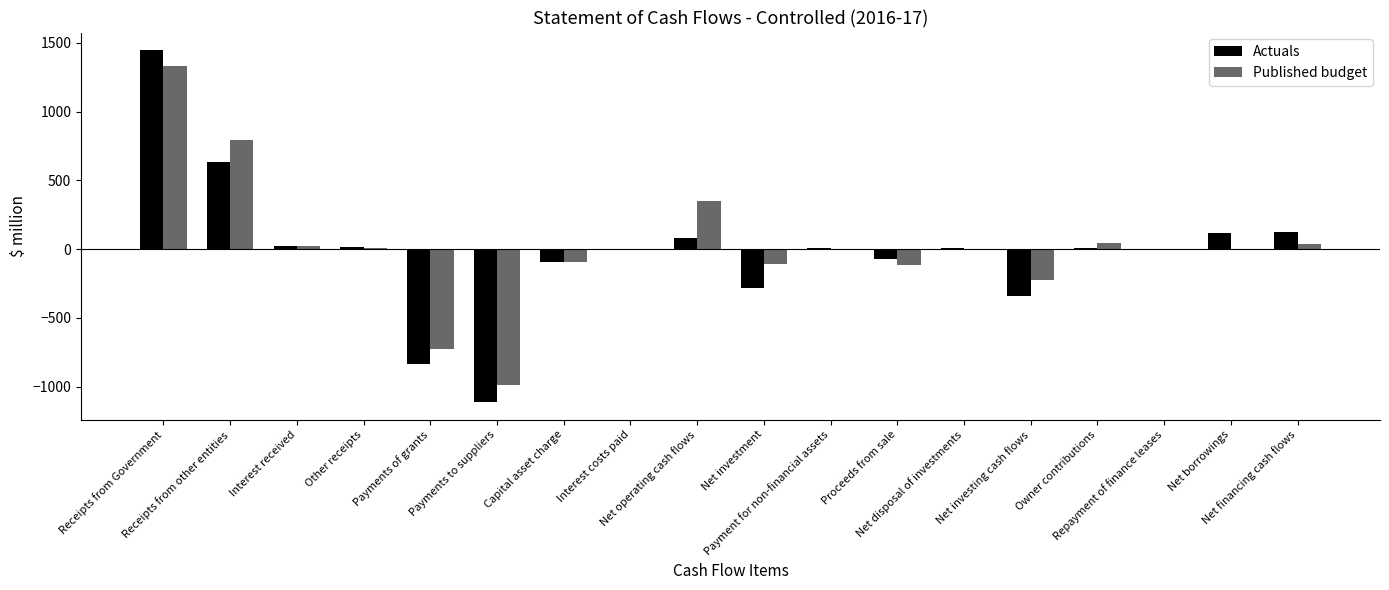

How many categories are shown in the chart?

18